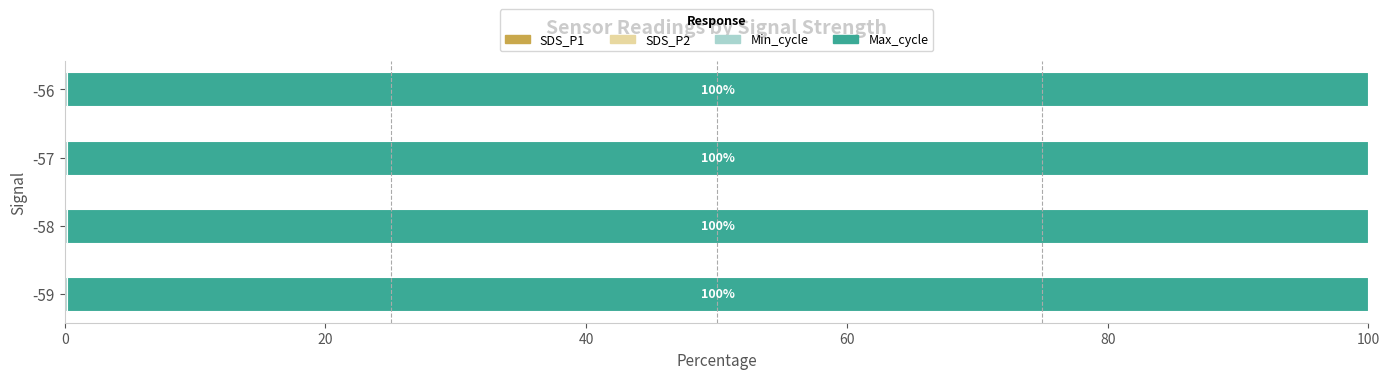

How many categories are shown in the chart?

4